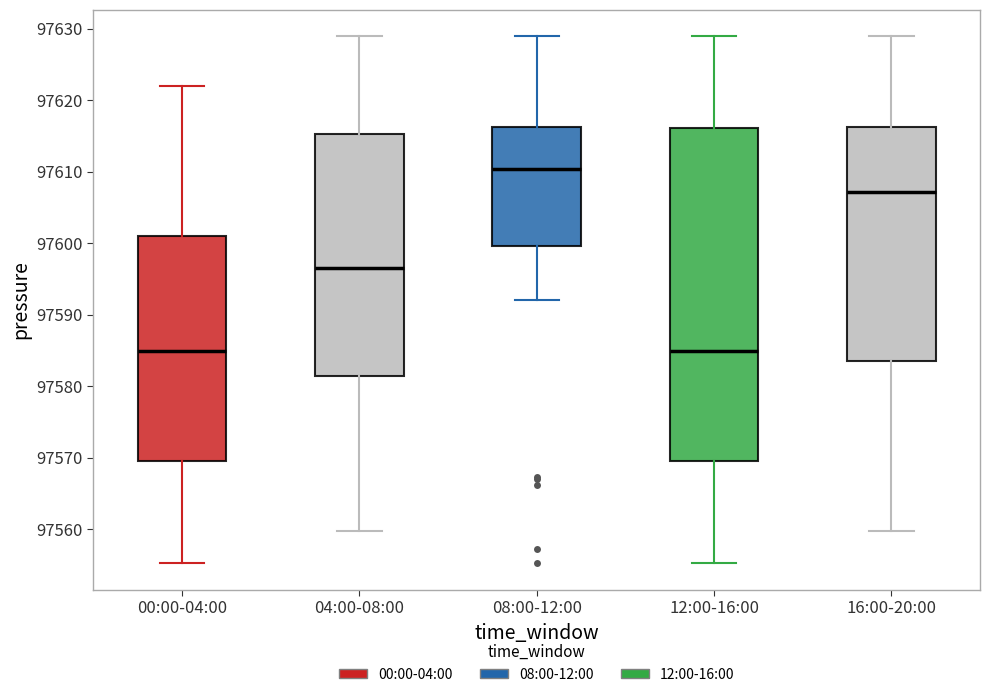

Reading left to right, read every box against the y-axis: the position of its median line, the range the box covers, and the ends of its whiskers. The values are not printed on the chart, so give them approximately, as read against the axis.

00:00-04:00: median 97585, box 97570 to 97601, whiskers 97555 to 97622
04:00-08:00: median 97597, box 97581 to 97615, whiskers 97560 to 97629
08:00-12:00: median 97610, box 97600 to 97616, whiskers 97592 to 97629
12:00-16:00: median 97585, box 97570 to 97616, whiskers 97555 to 97629
16:00-20:00: median 97607, box 97584 to 97616, whiskers 97560 to 97629